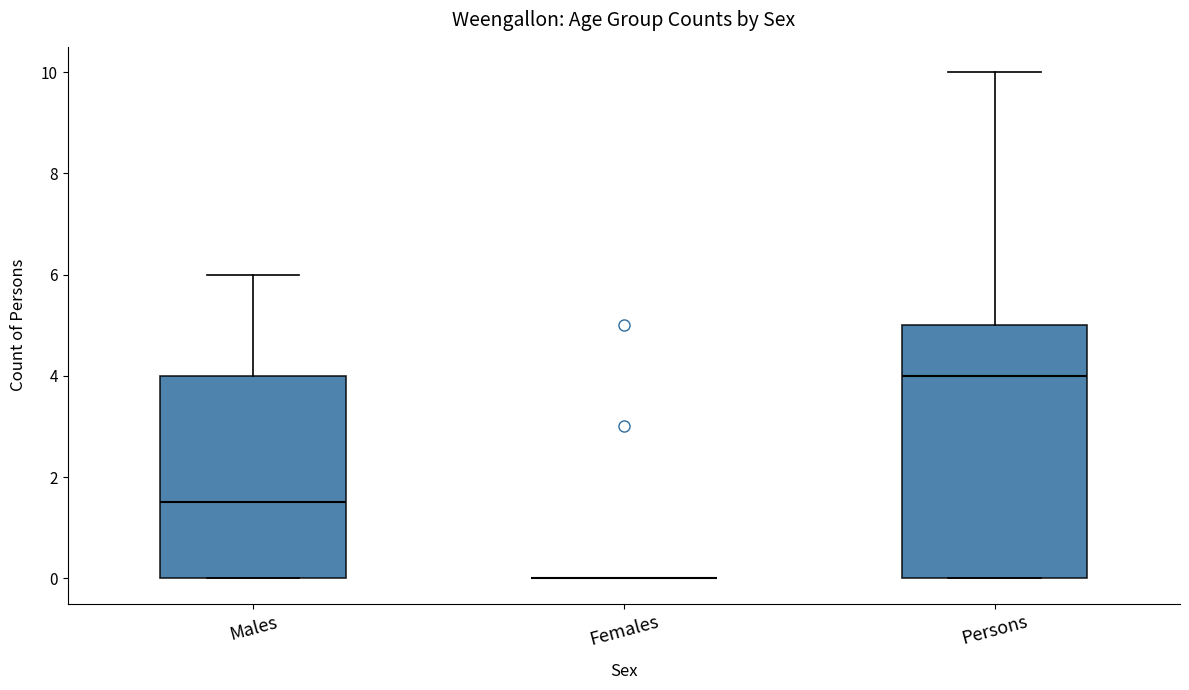

Reading left to right, read every box against the y-axis: the position of its median line, the range the box covers, and the ends of its whiskers. The values are not printed on the chart, so give them approximately, as read against the axis.

Males: median 1.6, box 0.0 to 4.0, whiskers 0.0 to 6.0
Females: box collapsed to a line at 0.0, whiskers 0.0 to 0.0
Persons: median 4.0, box 0.0 to 5.0, whiskers 0.0 to 10.0